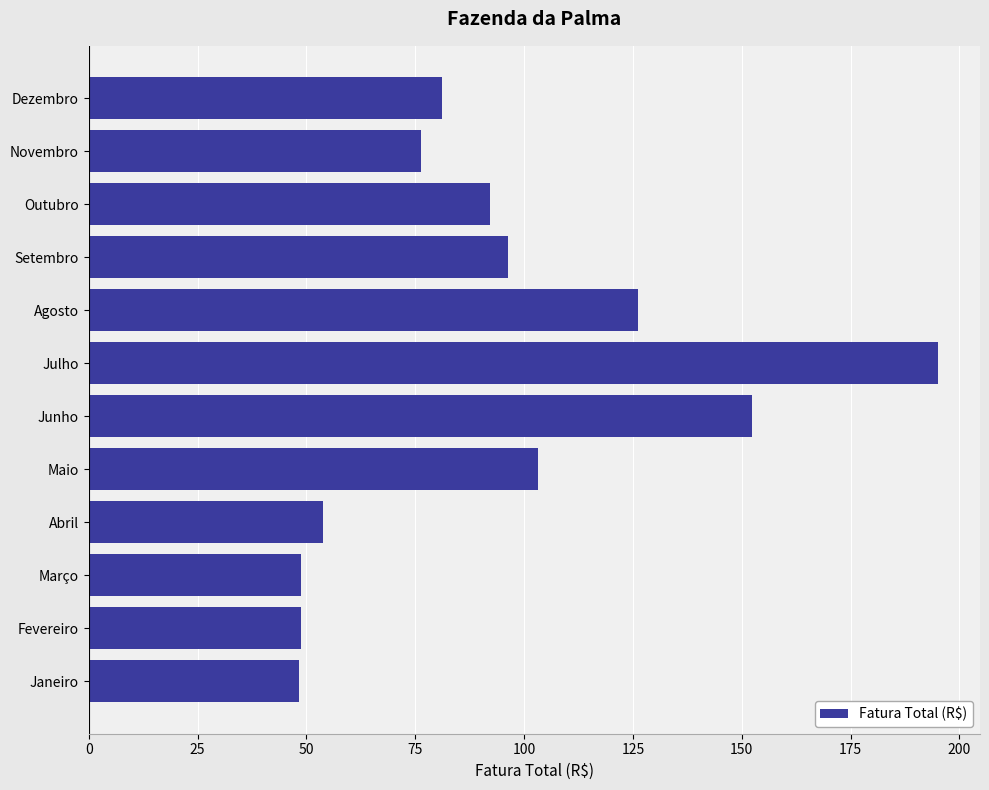

Where is the data nearest to the value 121?

Agosto